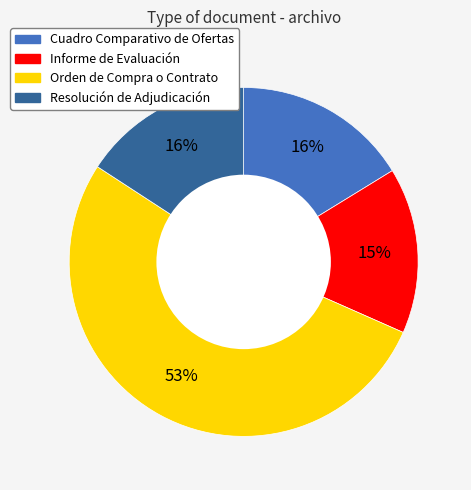

What is the largest slice in the pie chart?

Orden de Compra o Contrato